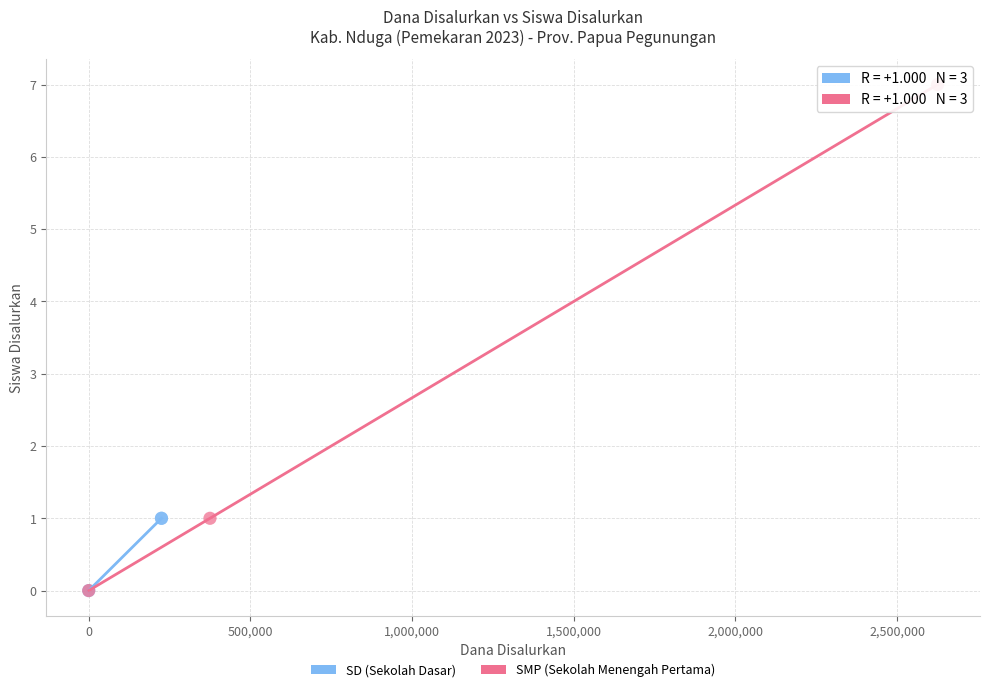

Which series has the widest spread of Y values?

SMP (Sekolah Menengah Pertama)